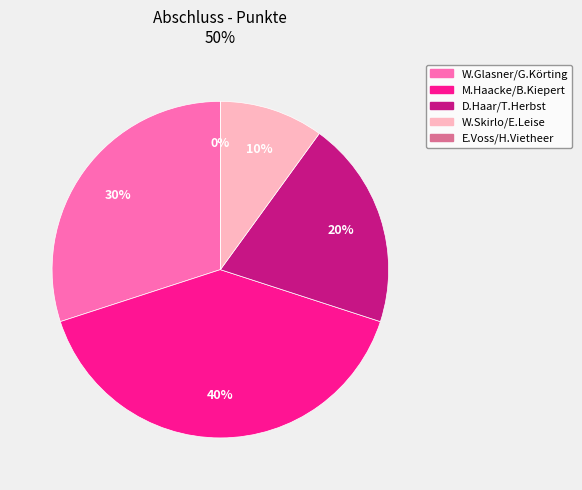

To the nearest percent, what is the difference between the W.Skirlo/E.Leise and M.Haacke/B.Kiepert slice percentages?

30%